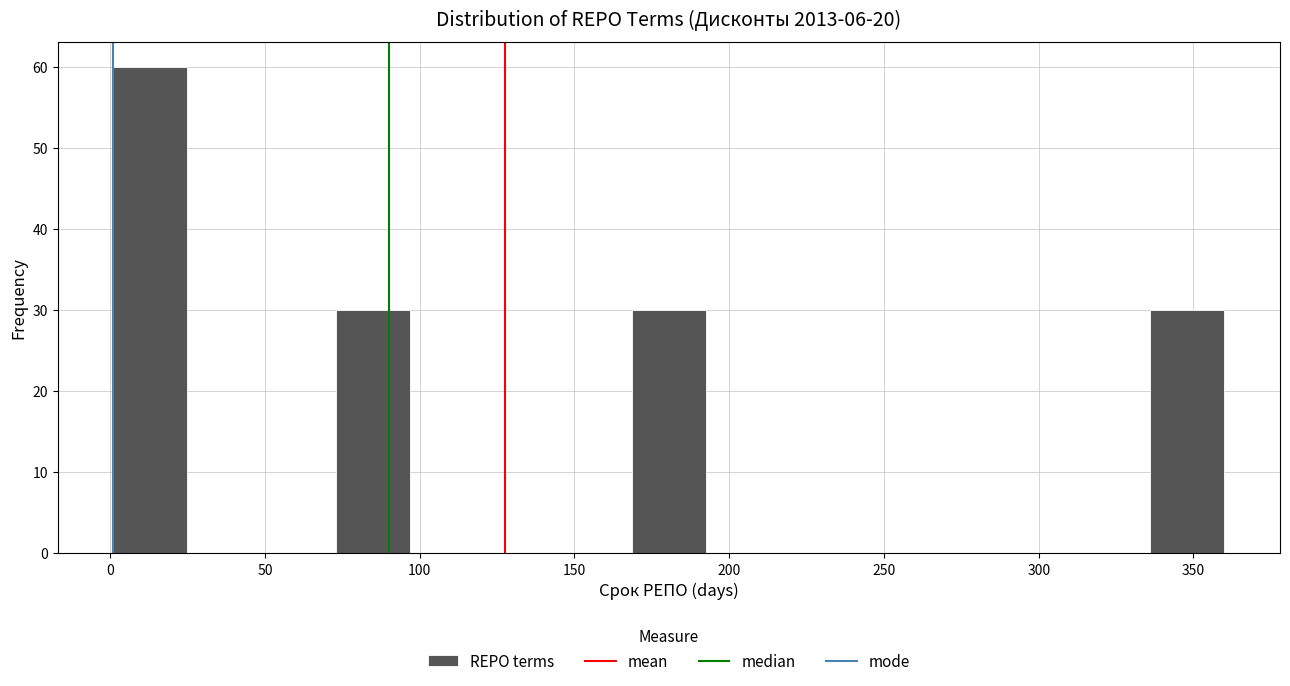

Reading left to right, list every bar in this chart as the range it spans on the x-axis followed by its height. Neither the bar edges nor the heights are printed on the chart, so give them approximately, as read against the axes.

0 to 25: 60
25 to 50: 0
50 to 75: 0
75 to 95: 30
95 to 120: 0
120 to 145: 0
145 to 170: 0
170 to 190: 30
190 to 215: 0
215 to 240: 0
240 to 265: 0
265 to 290: 0
290 to 310: 0
310 to 335: 0
335 to 360: 30